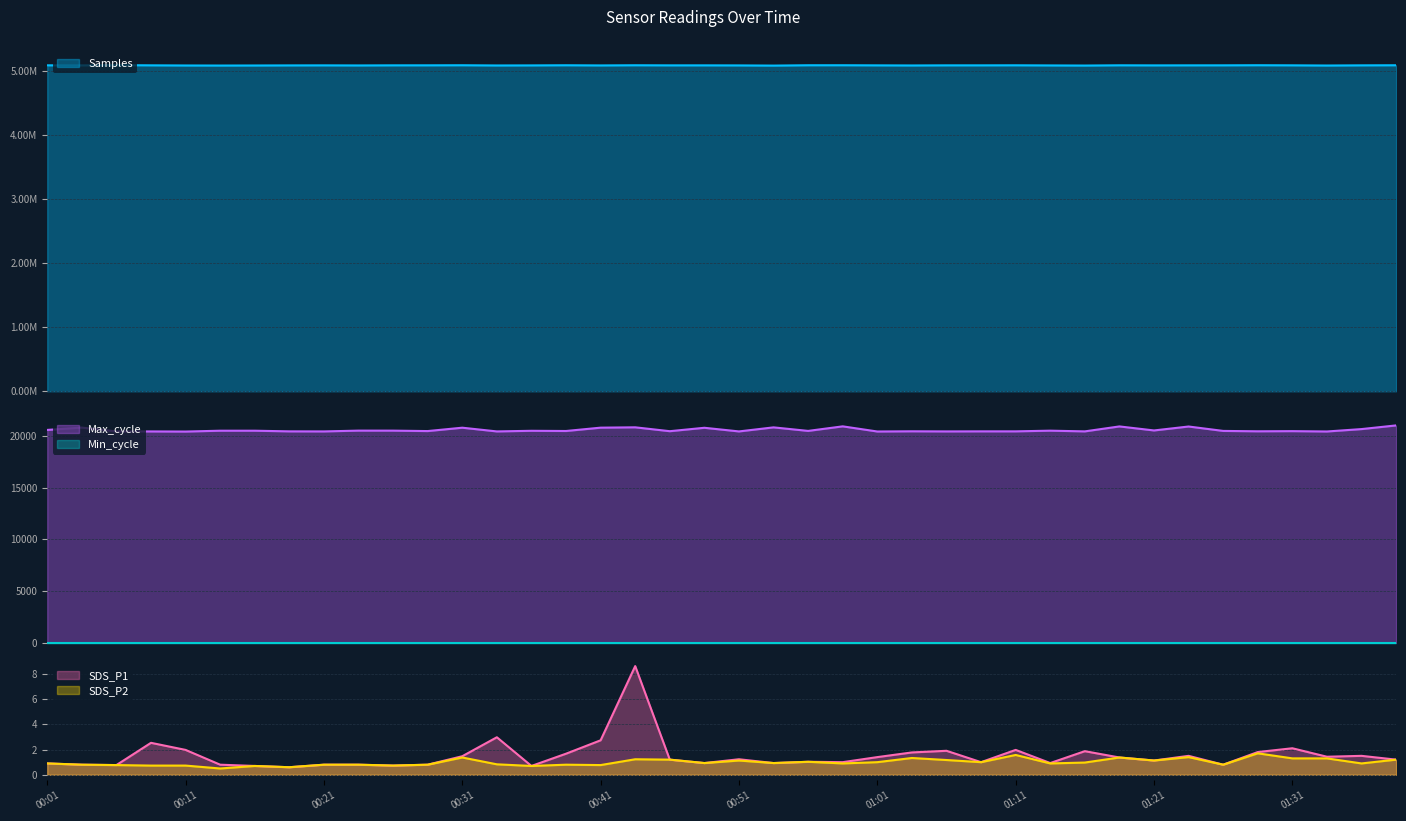

What position from the left is 00:31?

13